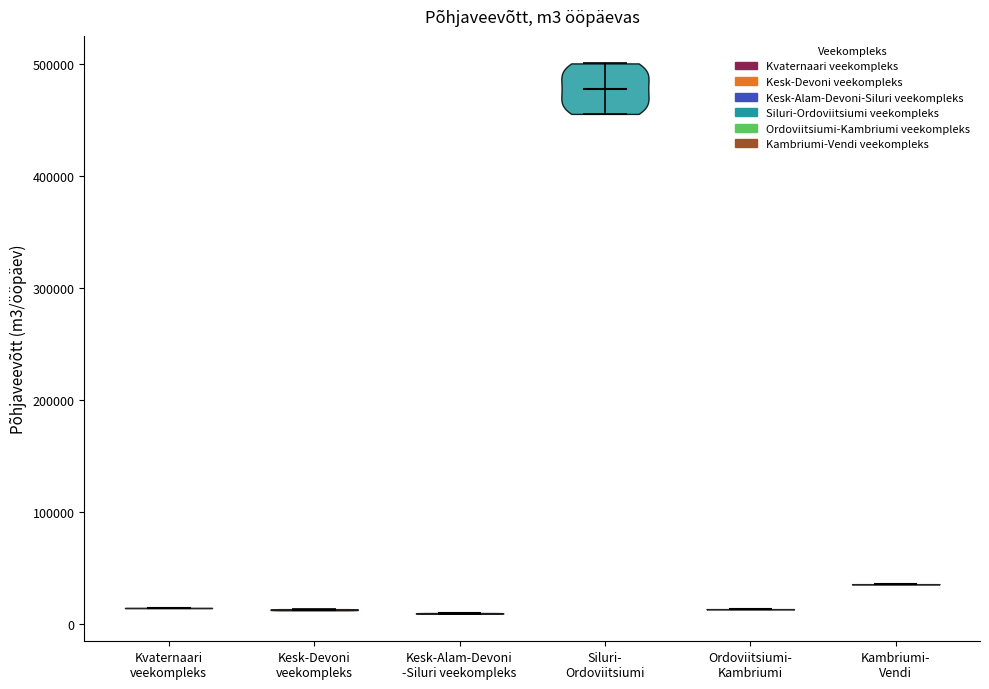

Reading left to right, read every violin against the y-axis: where its median line is, and the lowest and highest points it reaches. The values are not printed on the chart, so give them approximately, as read against the axis.

Kvaternaari veekompleks: median line 10000, lowest point 10000, highest point 10000
Kesk-Devoni veekompleks: median line 10000, lowest point 10000, highest point 10000
Kesk-Alam-Devoni -Siluri veekompleks: median line 10000, lowest point 10000, highest point 10000
Siluri- Ordoviitsiumi: median line 480000, lowest point 460000, highest point 500000
Ordoviitsiumi- Kambriumi: median line 10000, lowest point 10000, highest point 10000
Kambriumi- Vendi: median line 40000, lowest point 40000, highest point 40000